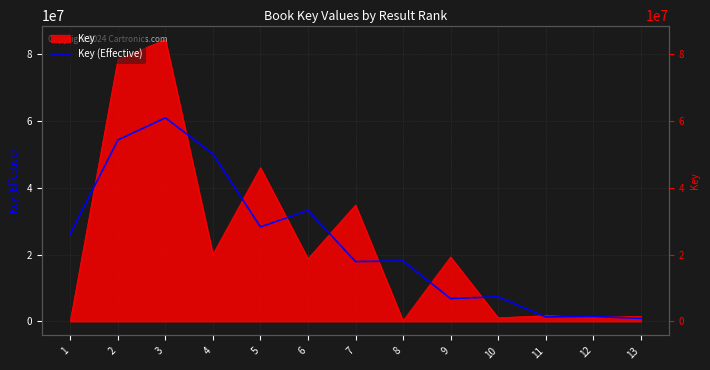

True or false: the data has more than 1 interior local peaks.

True